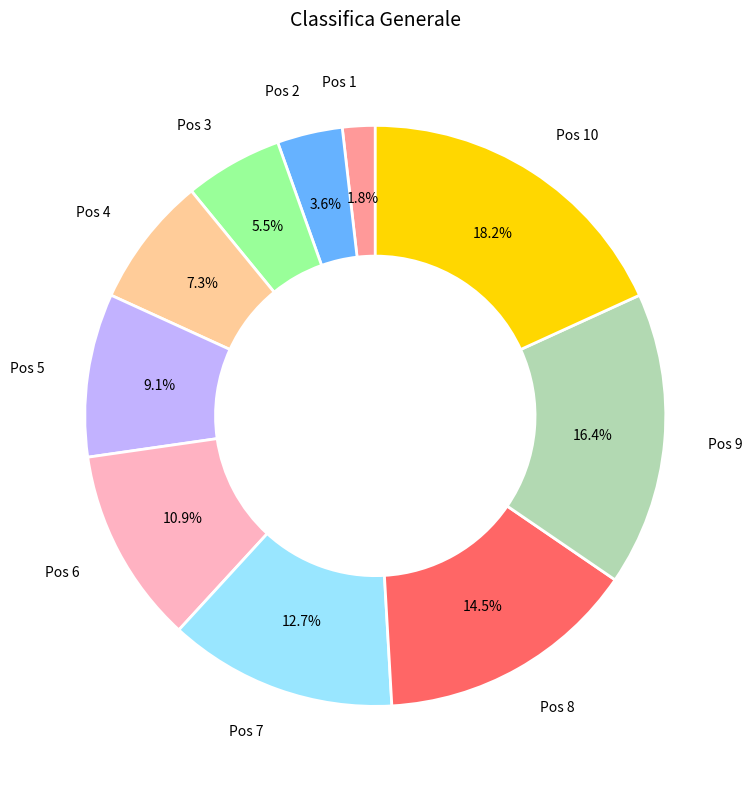

Is there a majority slice in this chart?

No